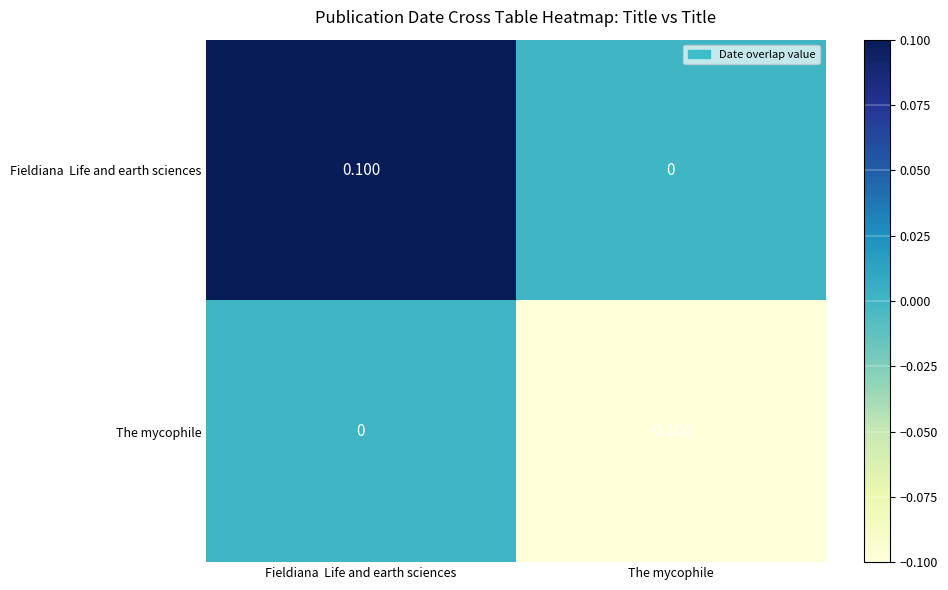

Which category has the lowest value across all series?

The mycophile